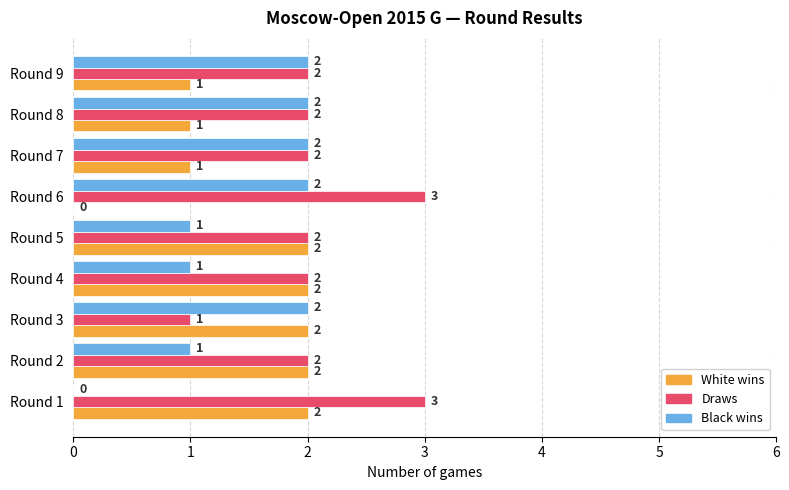

What is the total value across all series at Round 5?

5